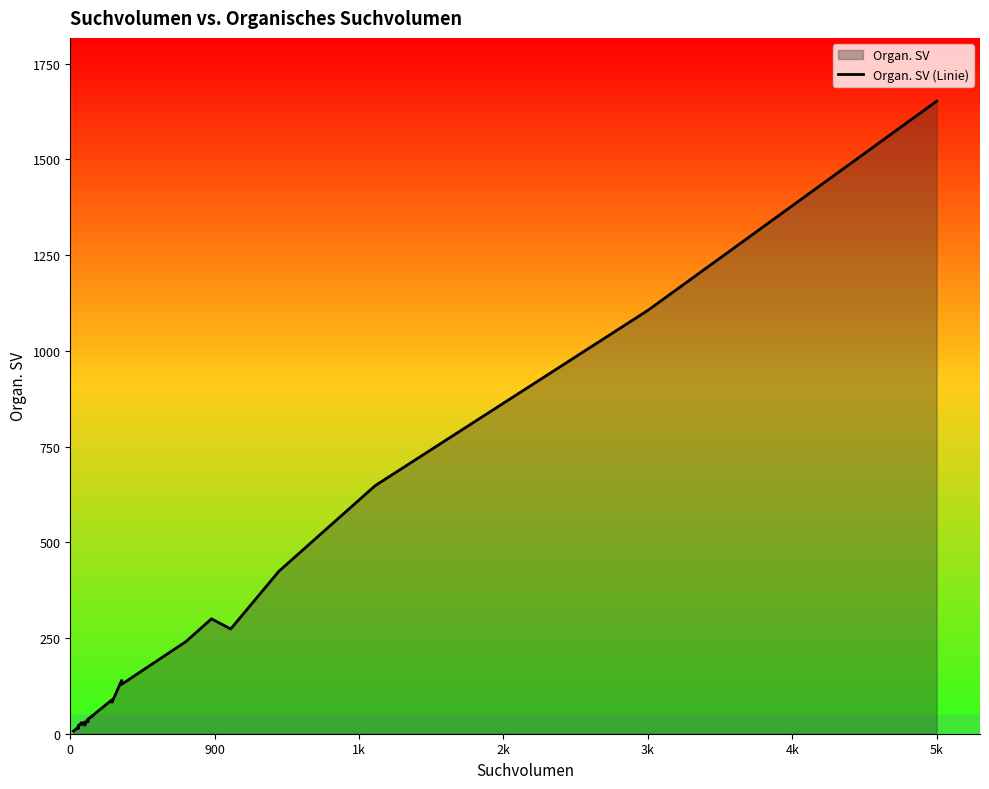

Count the number of data series in this chart.

1